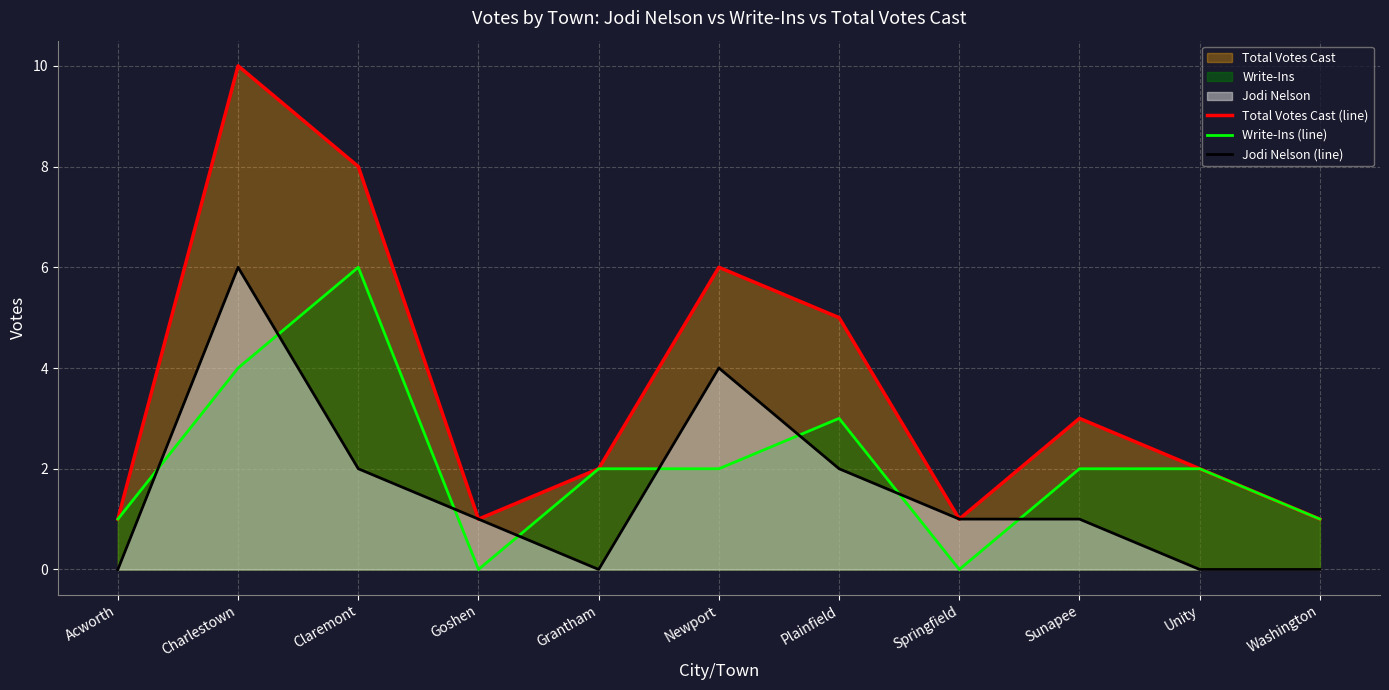

How many positive values does the Jodi Nelson (line) series have?

7